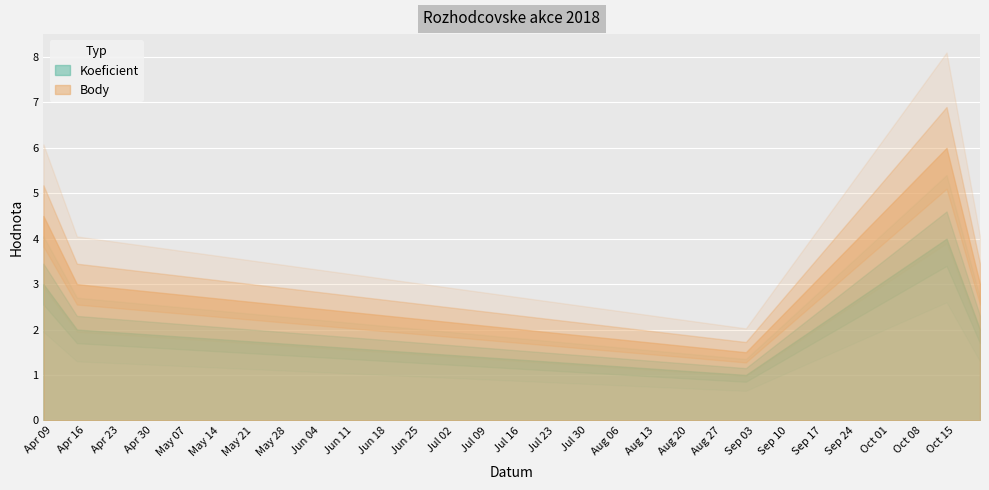

What is the difference between the second highest and minimum values in the Body series?

3.0